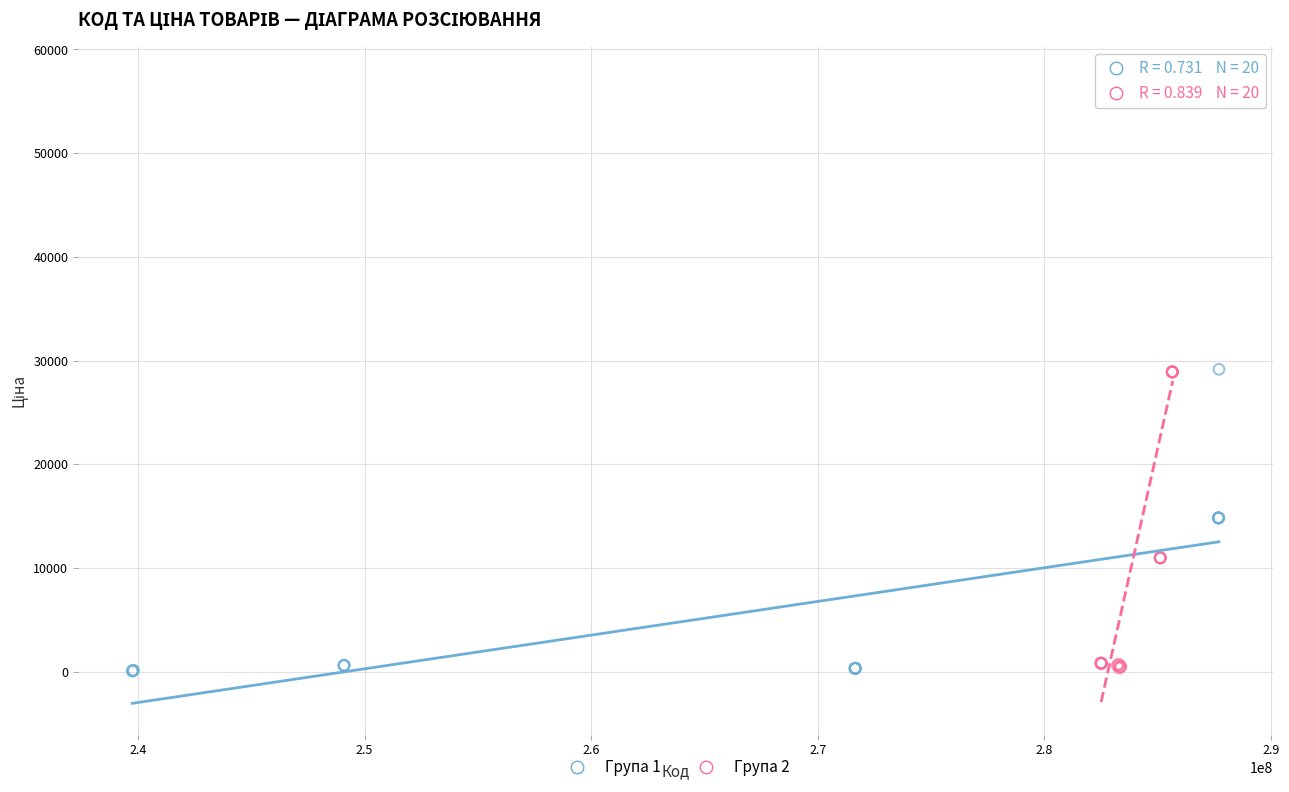

Which series has the largest Y range (max minus min)?

Група 2